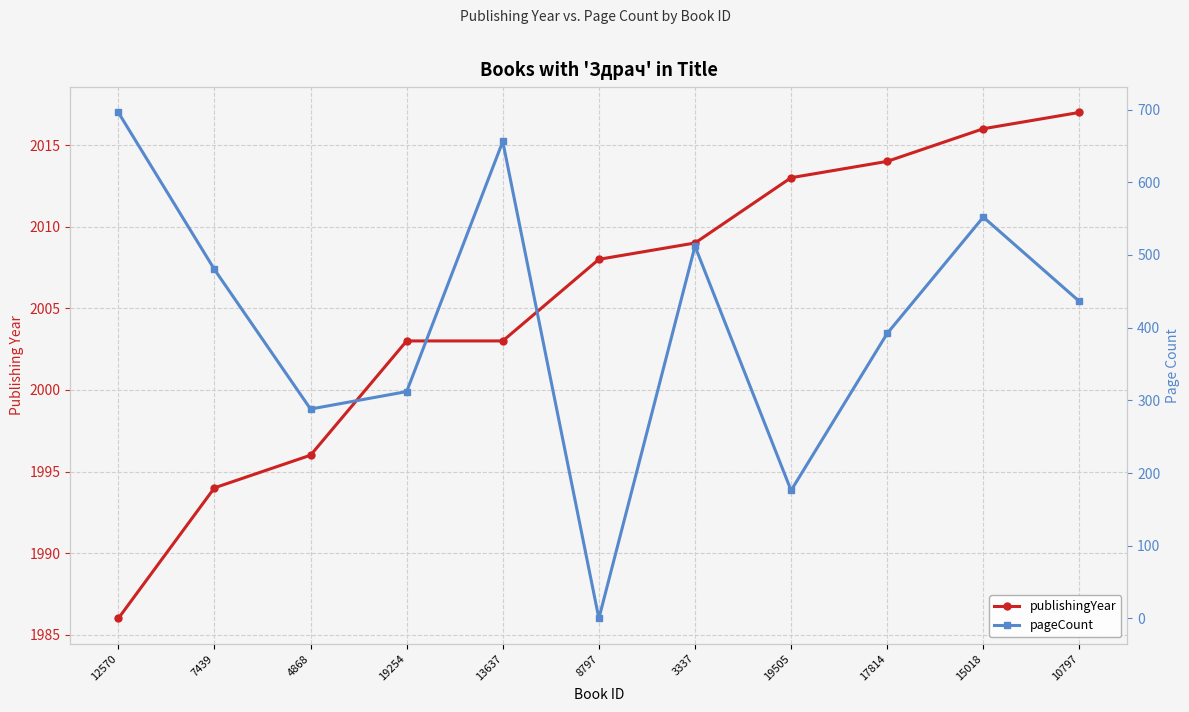

Reading left to right, extract all data points from this chart.

publishingYear: 1986	1994	1996	2003	2003	2008	2009	2013	2014	2016	2017
pageCount: 696	480	288	312	656	0	512	176	392	552	436